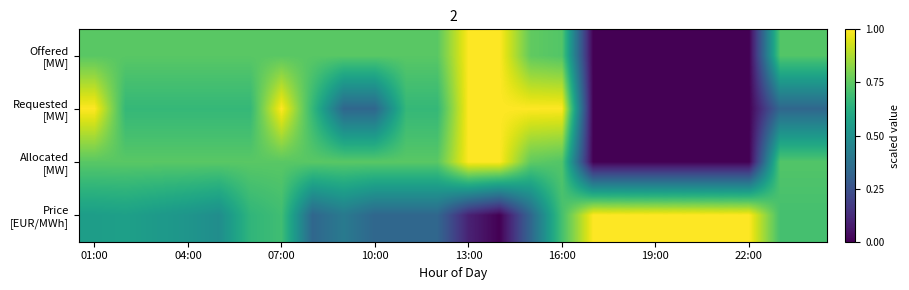

Which series has the largest range (max minus min)?

Offered [MW]